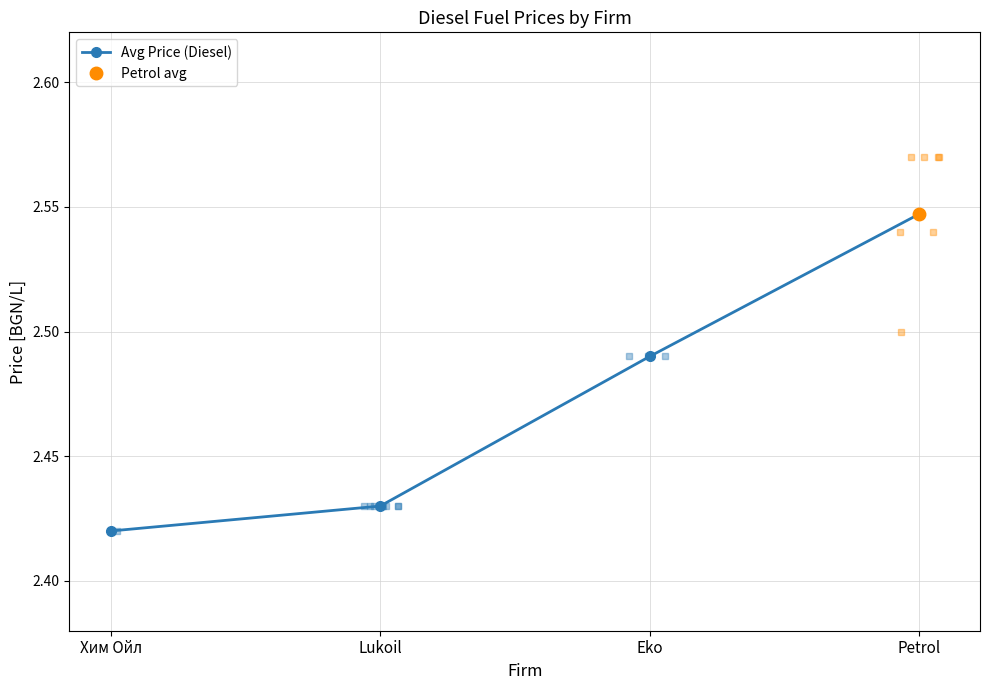

Is it true that the value at Lukoil is 4.1?

False